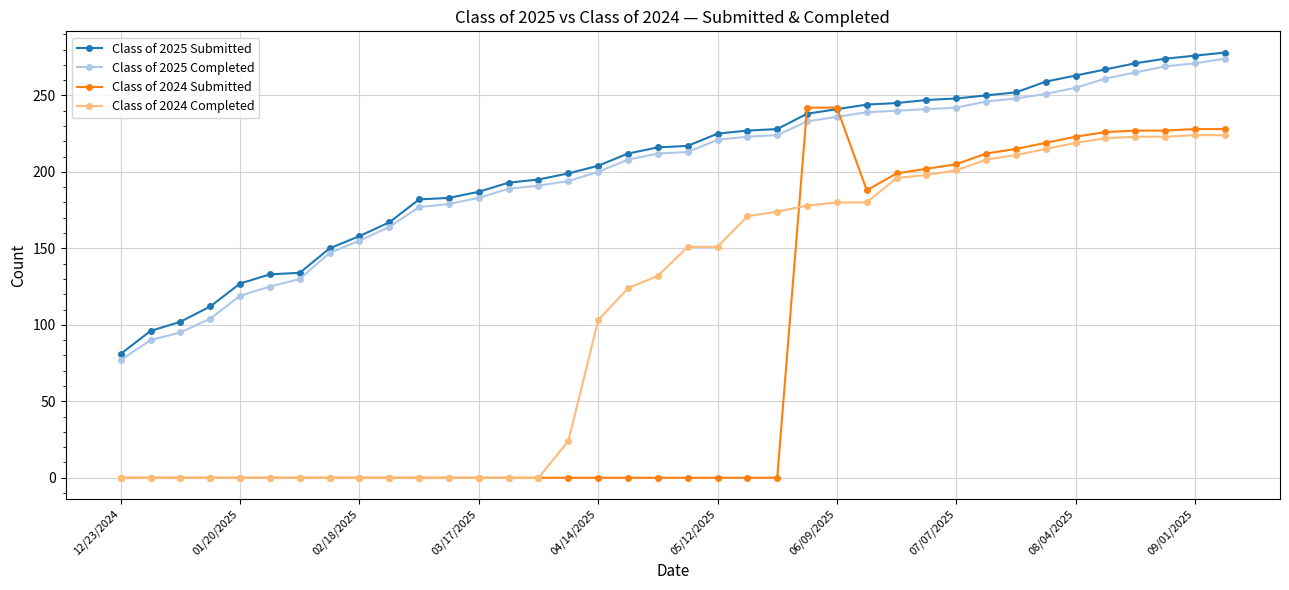

What is the maximum value for Class of 2025 Completed?

274